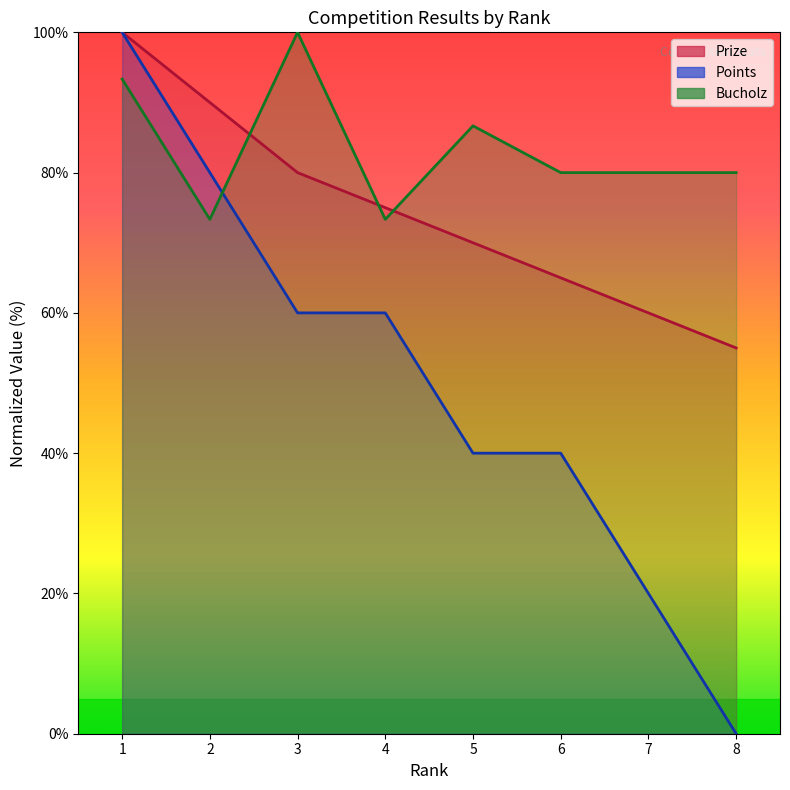

Reading right to left, list all the values displayed in this chart.

Prize: 55.0	60.0	65.0	70.0	75.0	80.0	90.0	100.0
Points: 0.0	20.0	40.0	40.0	60.0	60.0	80.0	100.0
Bucholz: 80.0	80.0	80.0	86.7	73.3	100.0	73.3	93.3